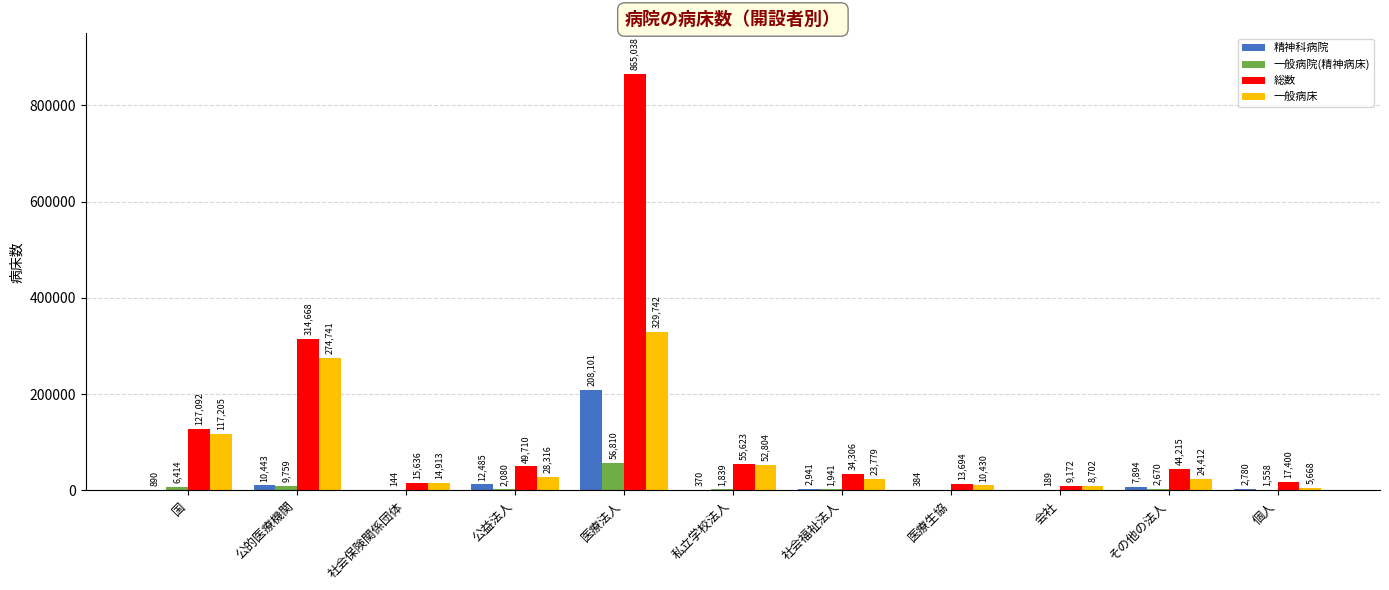

What is the approximate value of 一般病床 at 医療法人?

329742